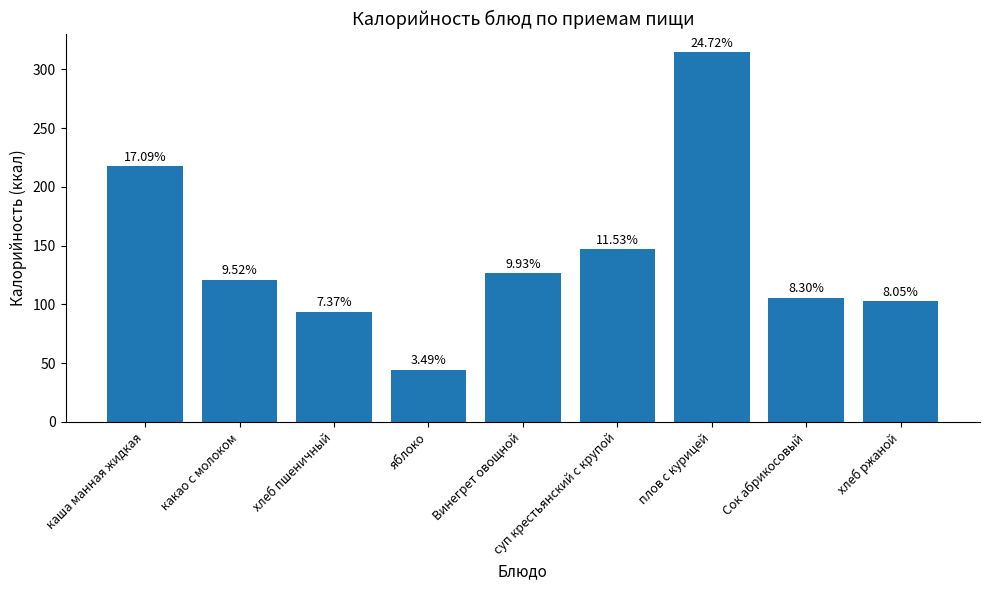

How many bars are there in total?

9